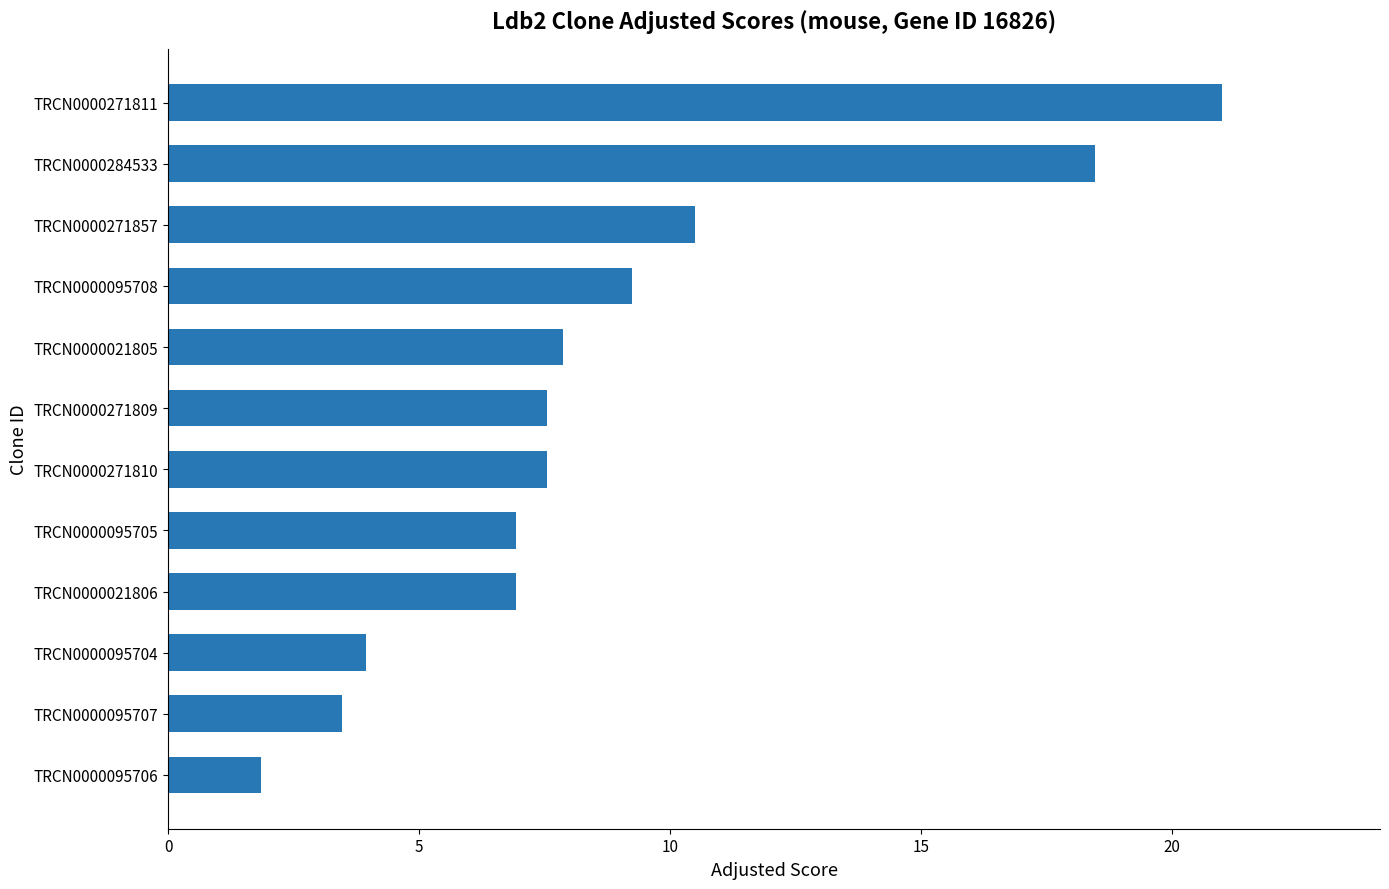

Which label corresponds to the largest value in the chart?

TRCN0000271811